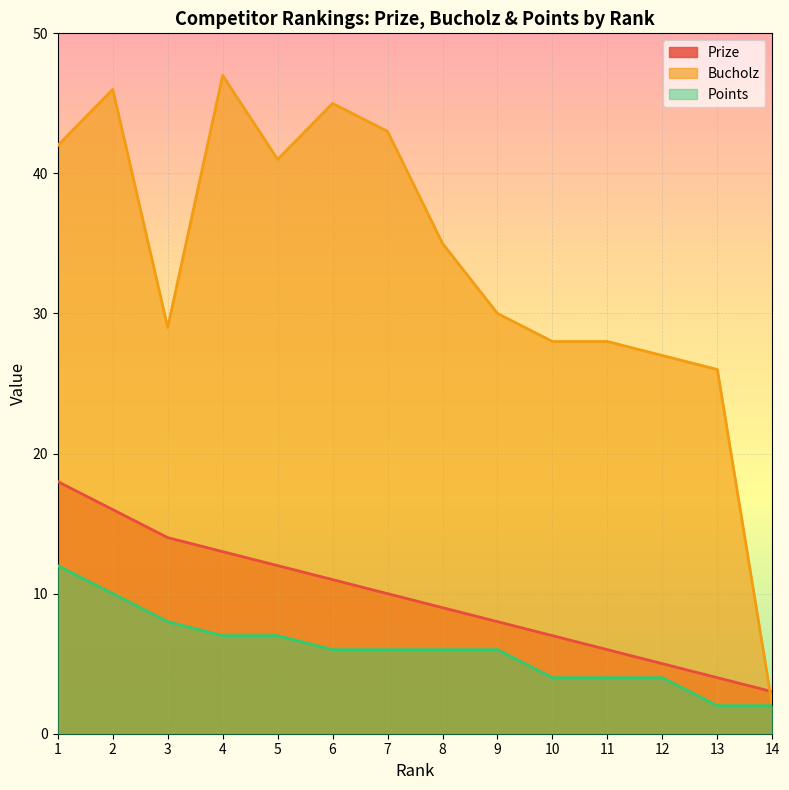

Count the number of categories in the chart.

14